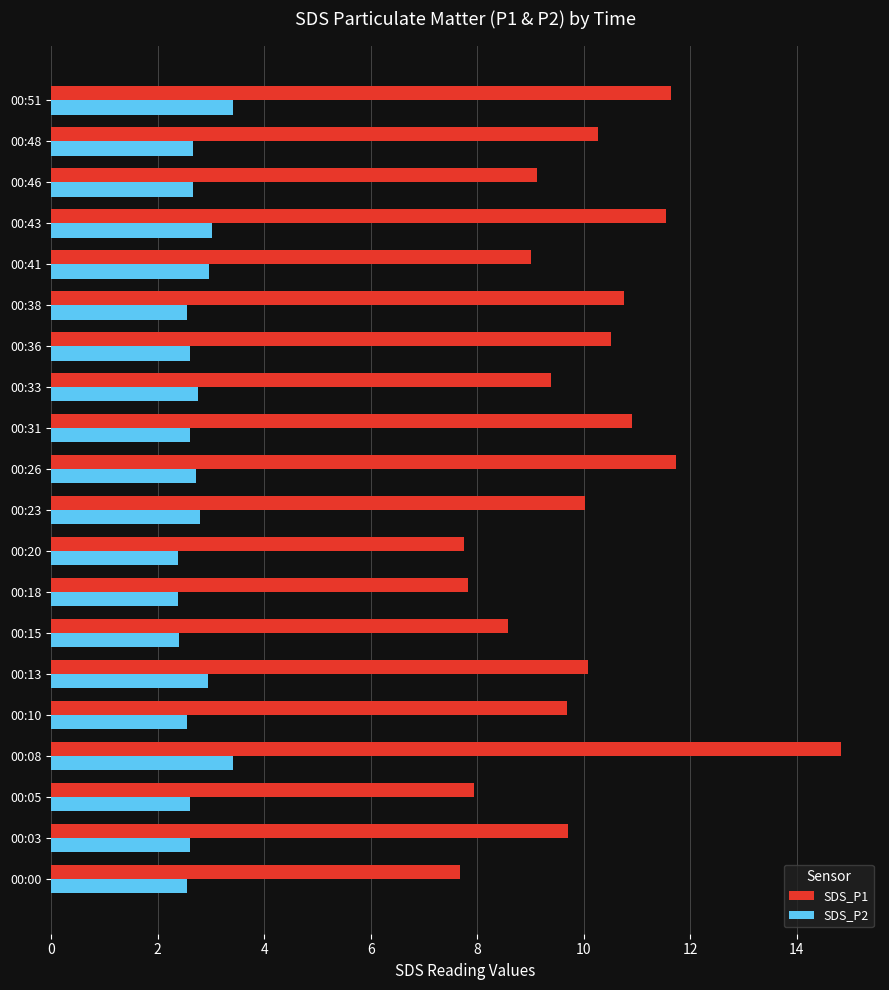

Rank the series by their maximum value, from lowest to highest.

SDS_P2, SDS_P1